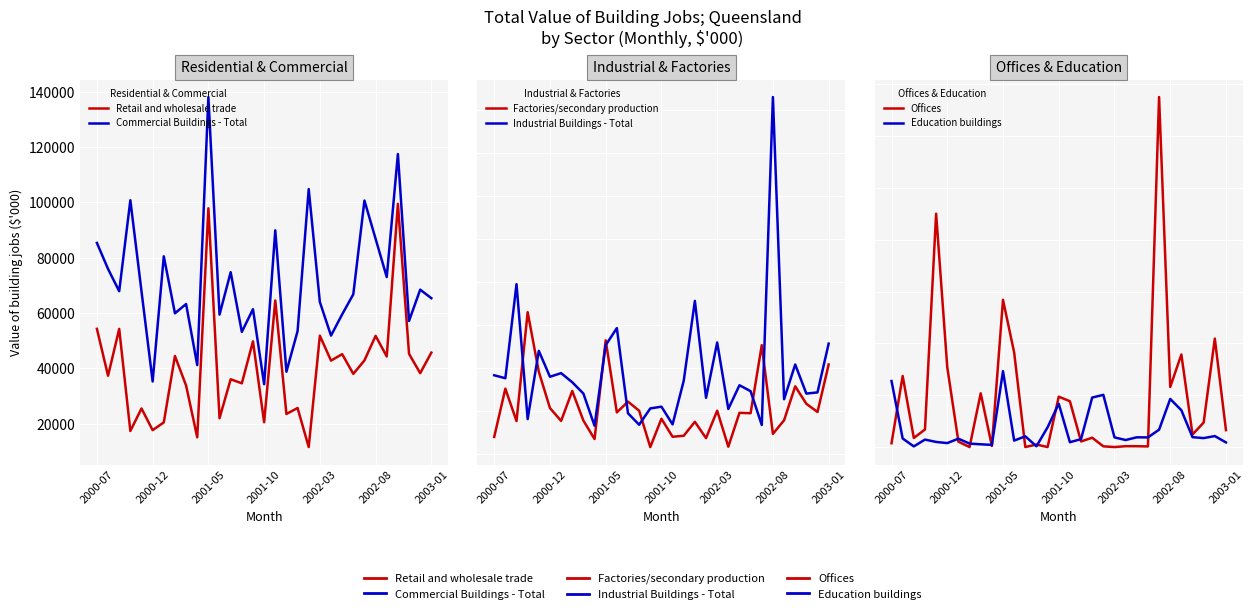

True or false: Education buildings and Factories/secondary production cross at least once.

True